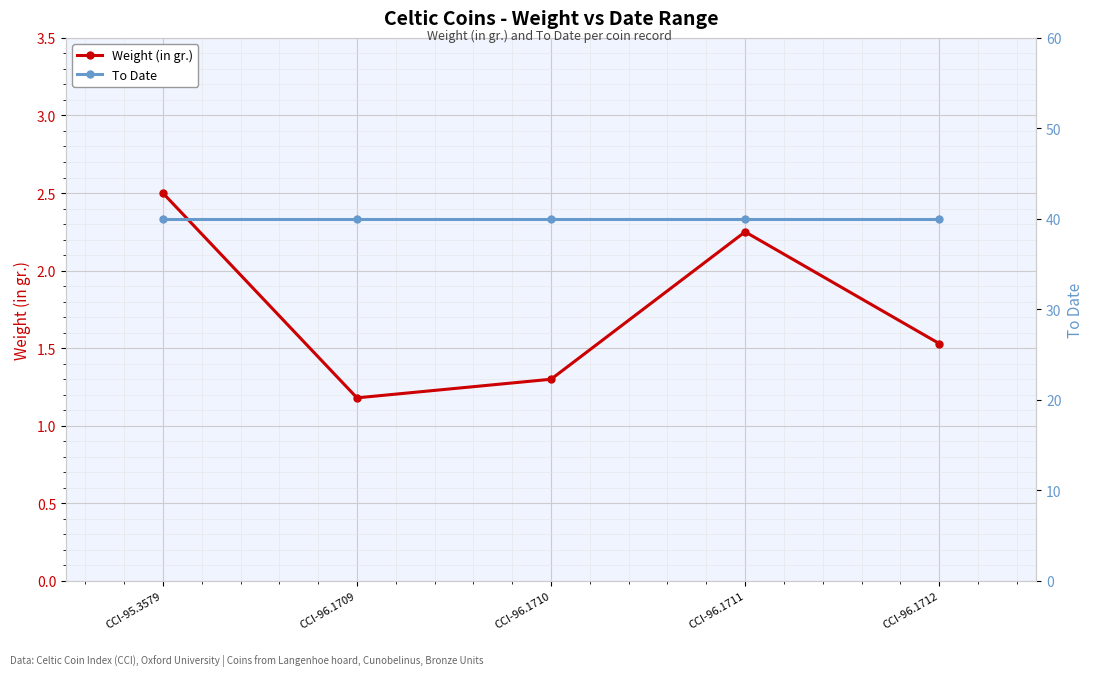

Reading right to left, transcribe all the data shown in this chart.

Weight (in gr.): 1.5	2.2	1.3	1.2	2.5
To Date: 40.0	40.0	40.0	40.0	40.0